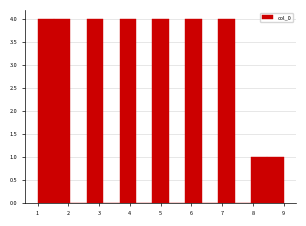

Reading left to right, list every bar in this chart as the range it spans on the x-axis followed by its height. Neither the bar edges nor the heights are printed on the chart, so give them approximately, as read against the axes.

1.0 to 1.5: 4
1.5 to 2.1: 4
2.1 to 2.6: 0
2.6 to 3.1: 4
3.1 to 3.7: 0
3.7 to 4.2: 4
4.2 to 4.7: 0
4.7 to 5.3: 4
5.3 to 5.8: 0
5.8 to 6.3: 4
6.3 to 6.9: 0
6.9 to 7.4: 4
7.4 to 7.9: 0
7.9 to 8.5: 1
8.5 to 9.0: 1